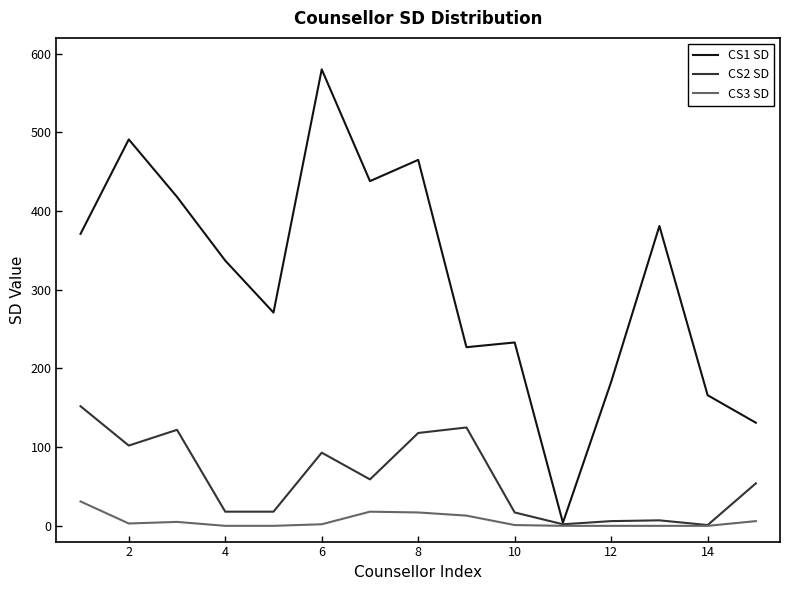

List the series in order of their overall mean, lowest first.

CS3 SD, CS2 SD, CS1 SD